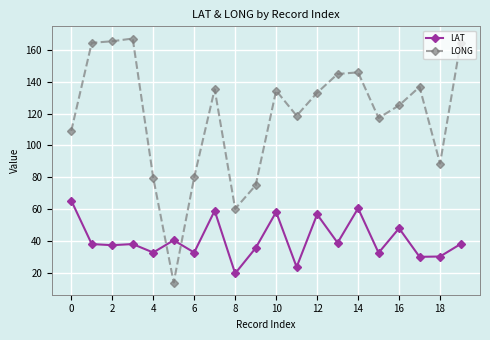

List the series in order of their overall mean, highest first.

LONG, LAT